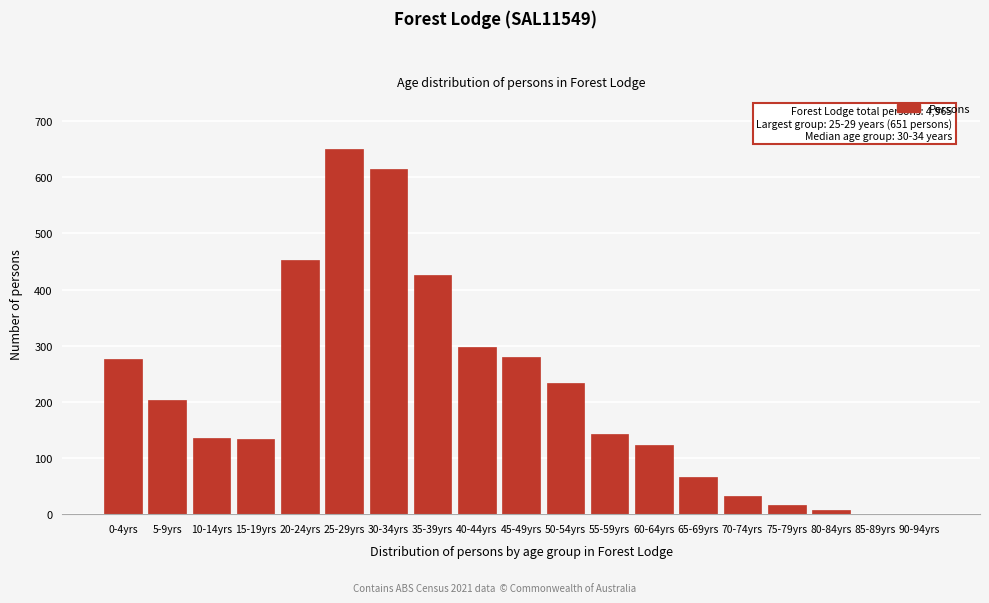

At which label is the value closest to 325?

40-44yrs